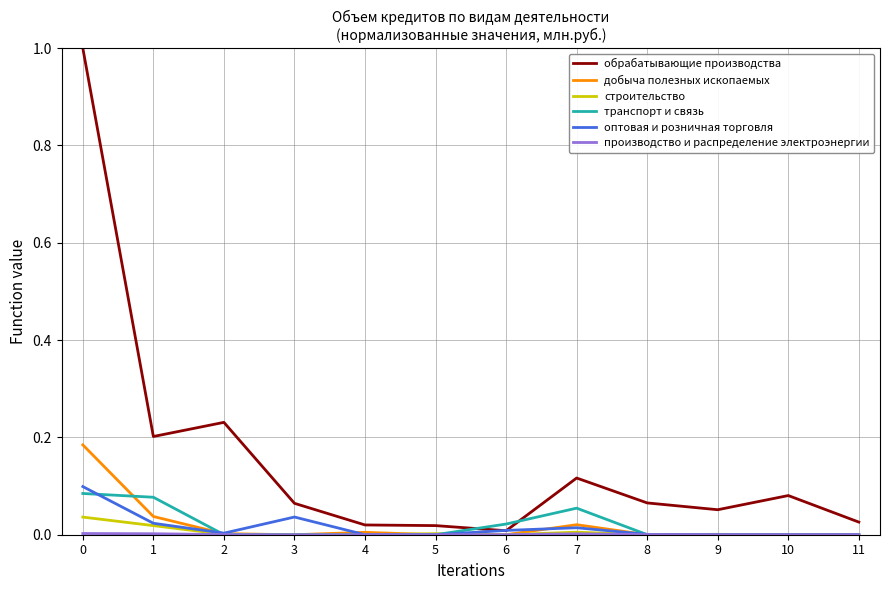

After their last crossing, which series has the higher values: транспорт и связь or обрабатывающие производства?

обрабатывающие производства